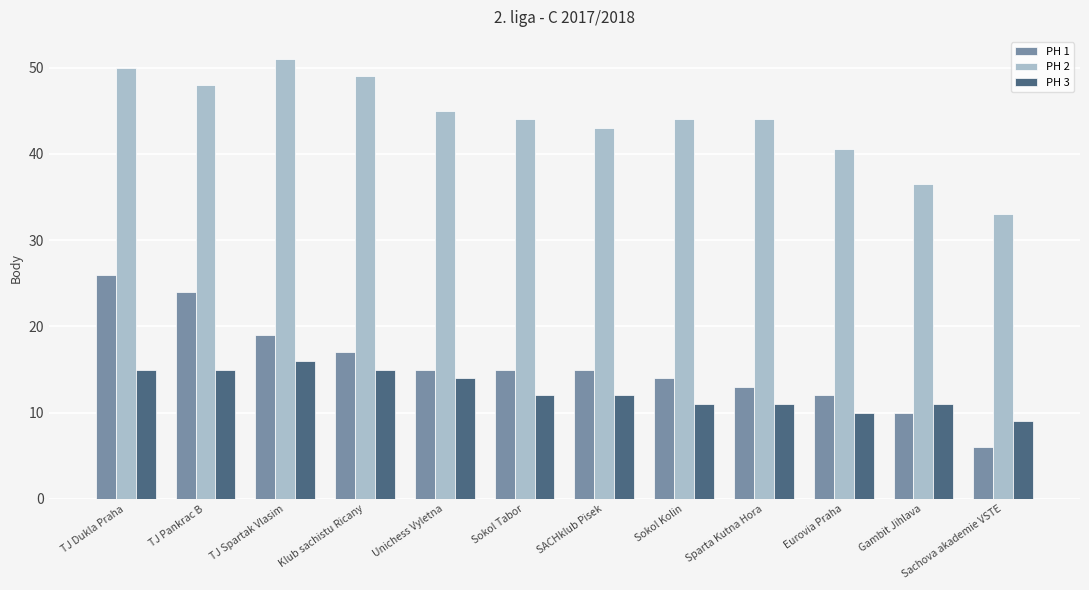

At which category is the sum across all series the highest?

TJ Dukla Praha